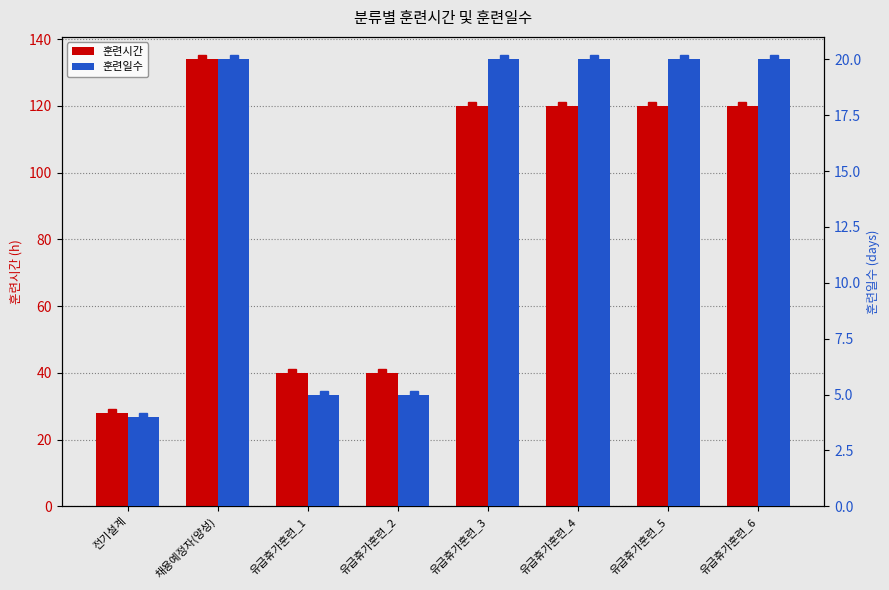

What is the highest value of the 훈련일수 series?

20